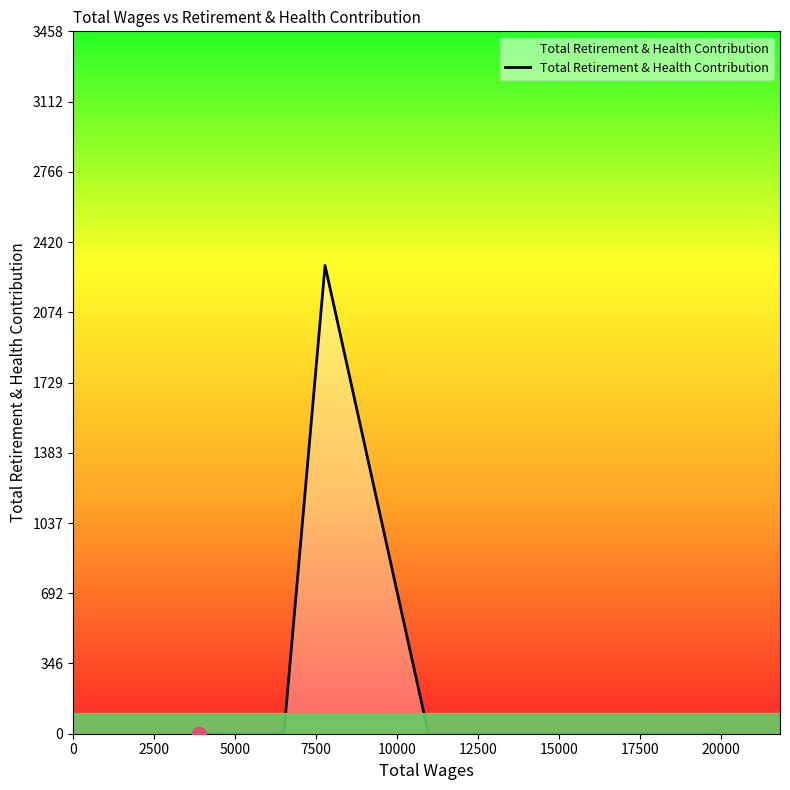

Does the chart display data point markers on the line(s)?

No